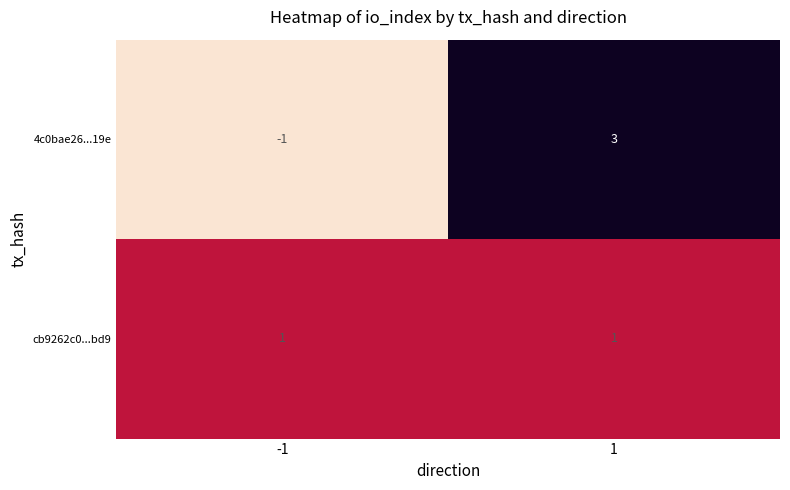

Is the value of 4c0bae26...19e at 1 greater than the value of cb9262c0...bd9 at -1?

Yes